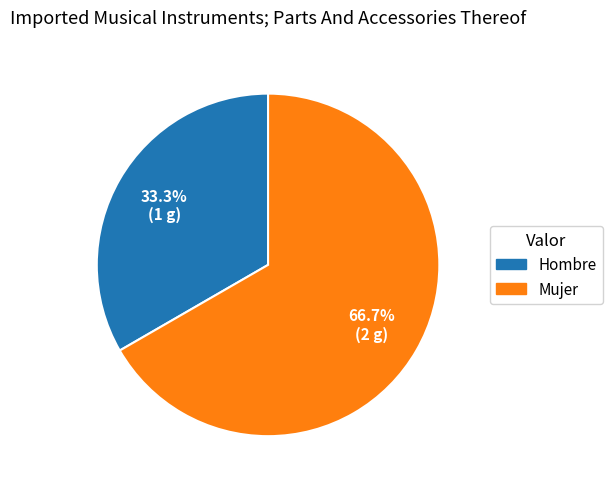

Rank the categories by value from lowest to highest.

Hombre, Mujer